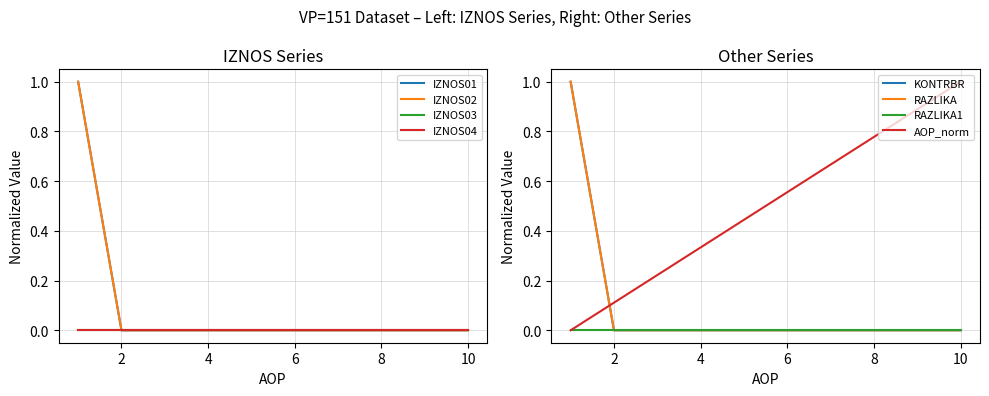

Which has a higher value, 3 or 7?

7